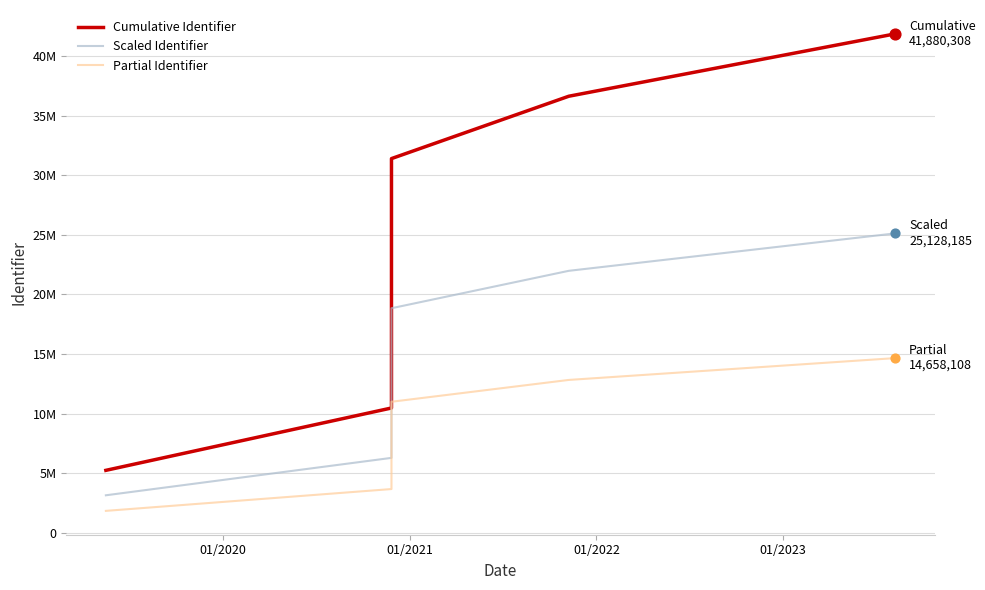

Which series has the largest Y range (max minus min)?

Cumulative Identifier